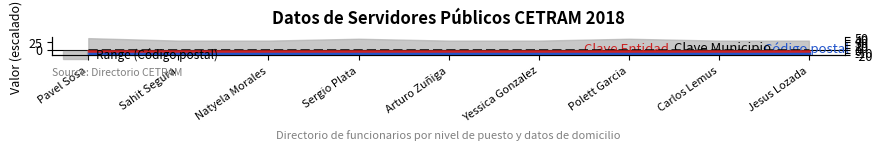

Which category has the lowest value in the Código postal series?

Pavel Sosa